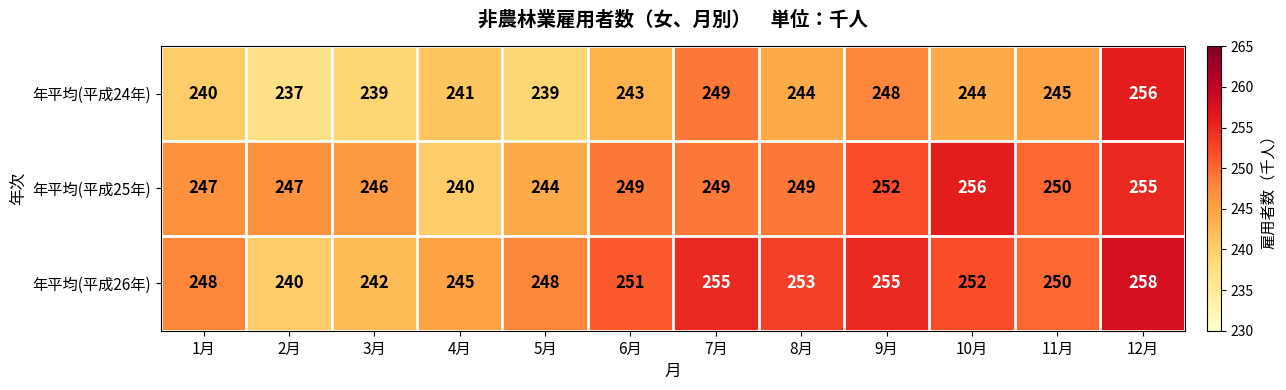

Is it true that 年平均(平成26年) equals 377 at 10月?

False